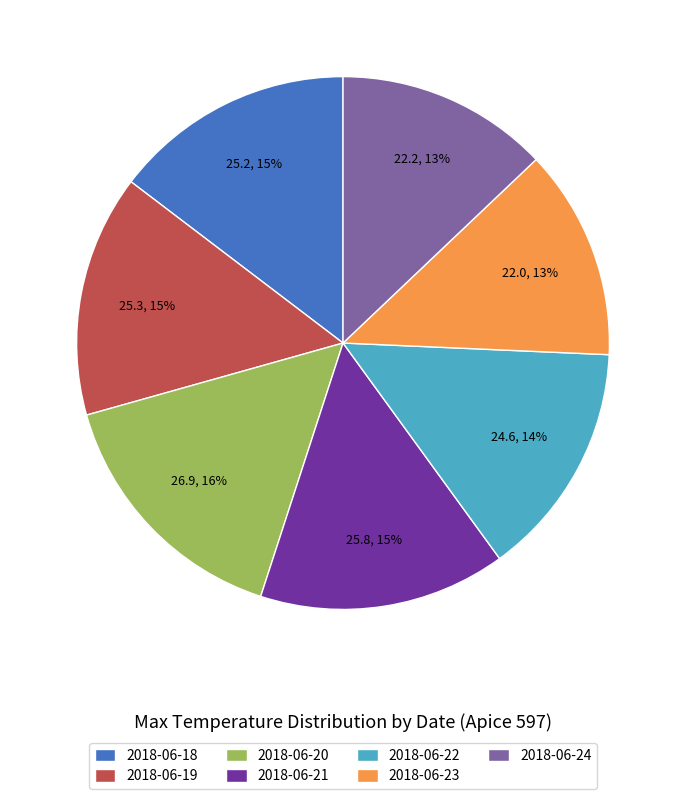

Combined, do 2018-06-23 and 2018-06-22 account for over 50%?

No